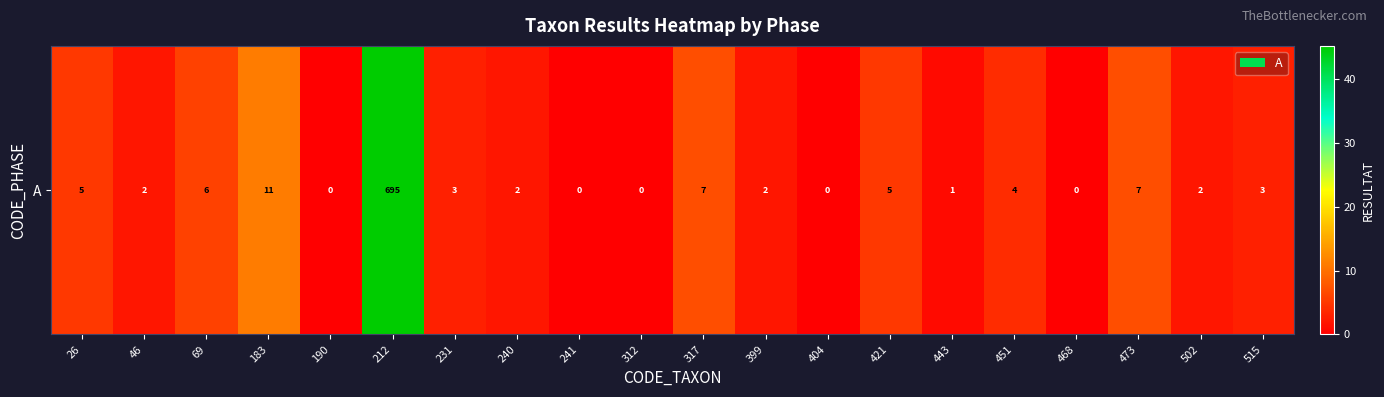

What is the ratio of the value at 26 to the value at 240?

2.5